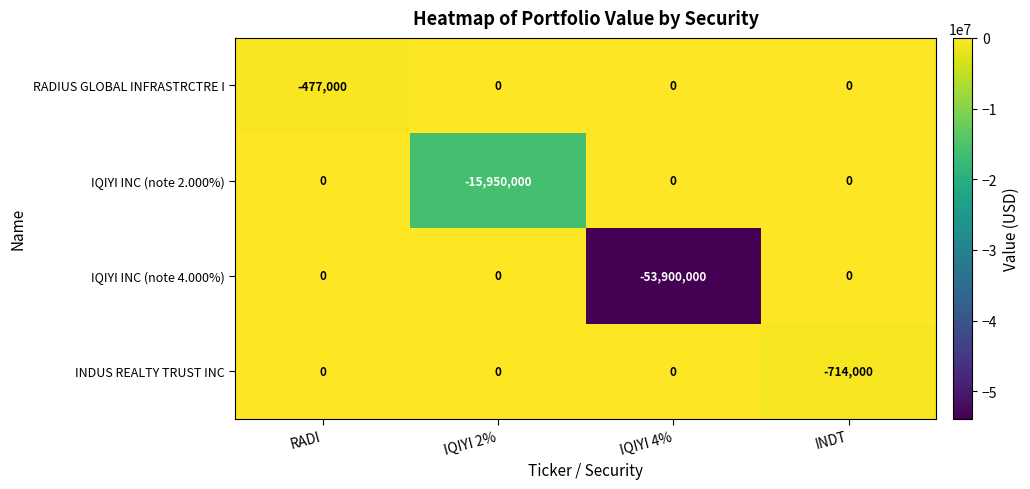

Between RADI and IQIYI 2%, which series saw the biggest shift?

IQIYI INC (note 2.000%)